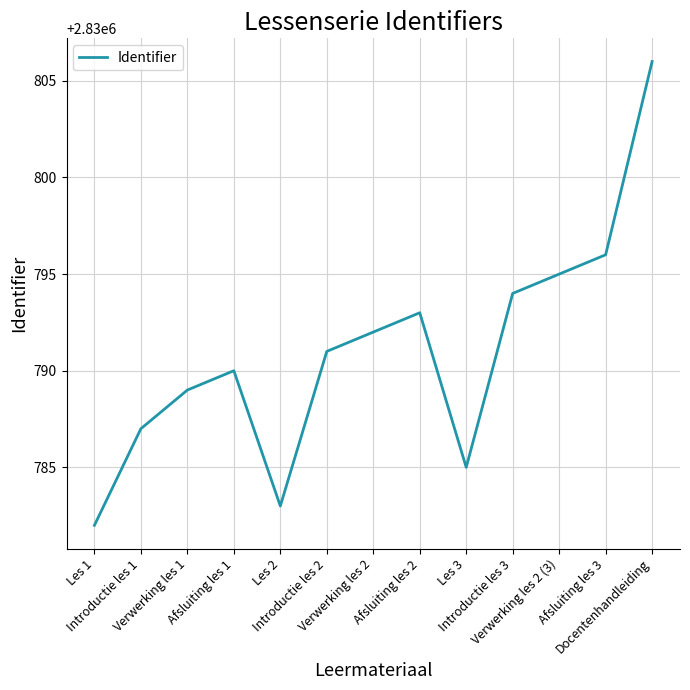

What is the approximate value at Docentenhandleiding?

2830806